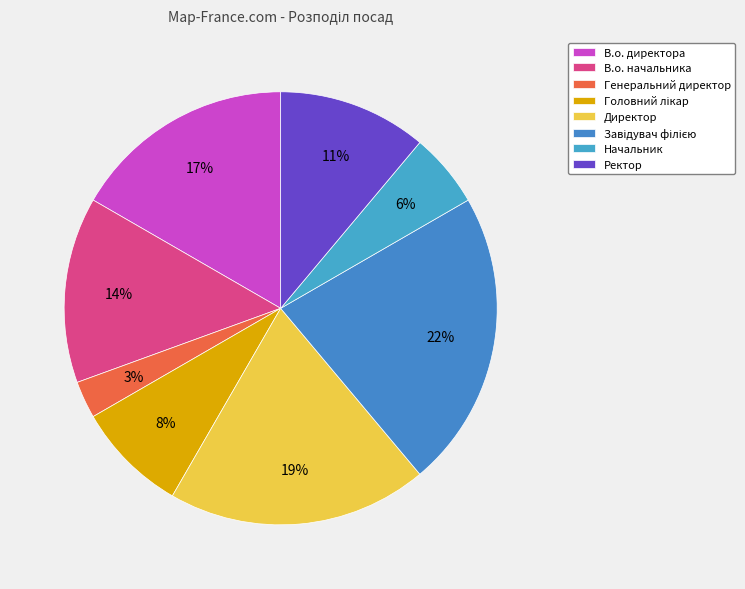

Does В.о. директора account for over 50% of the chart?

No